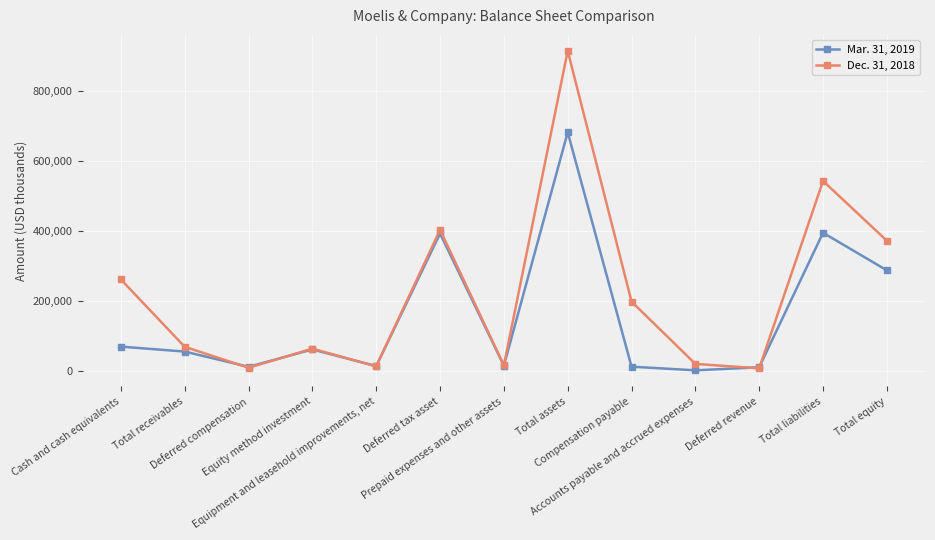

List the series in order of their overall mean, highest first.

Dec. 31, 2018, Mar. 31, 2019